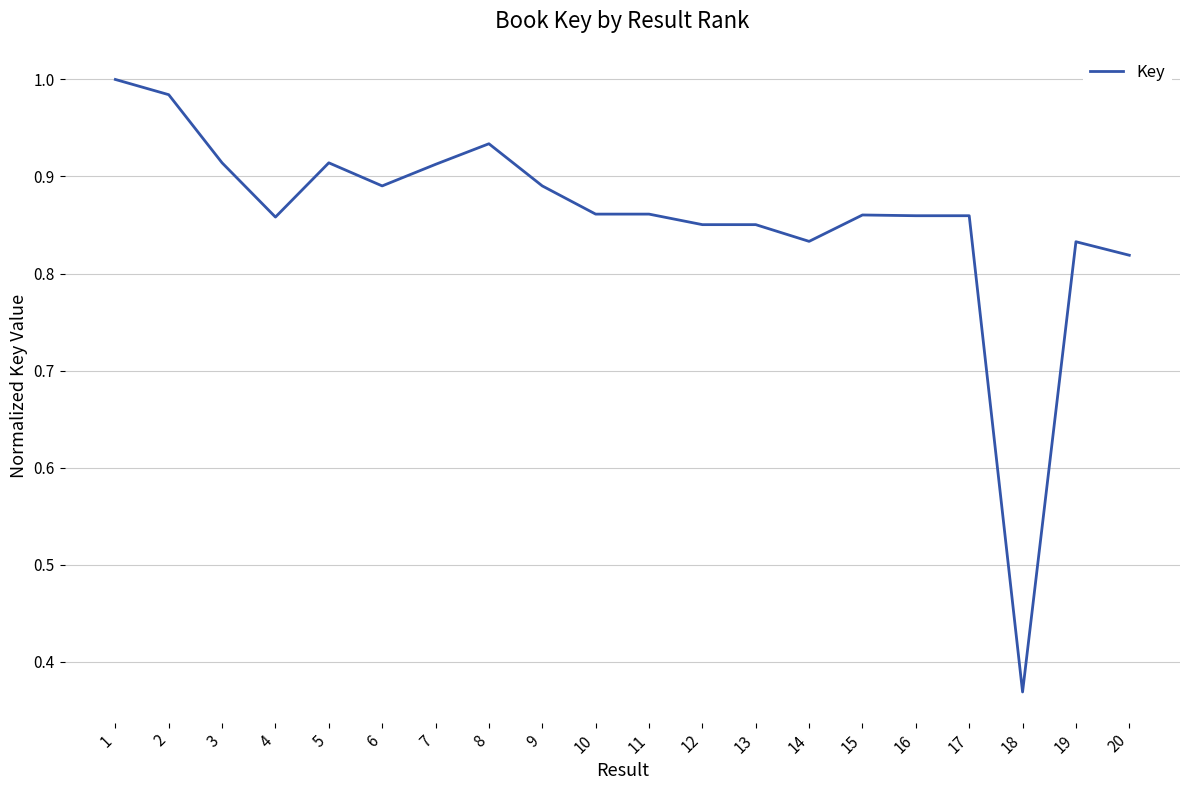

Where is the data nearest to the value 0?

18